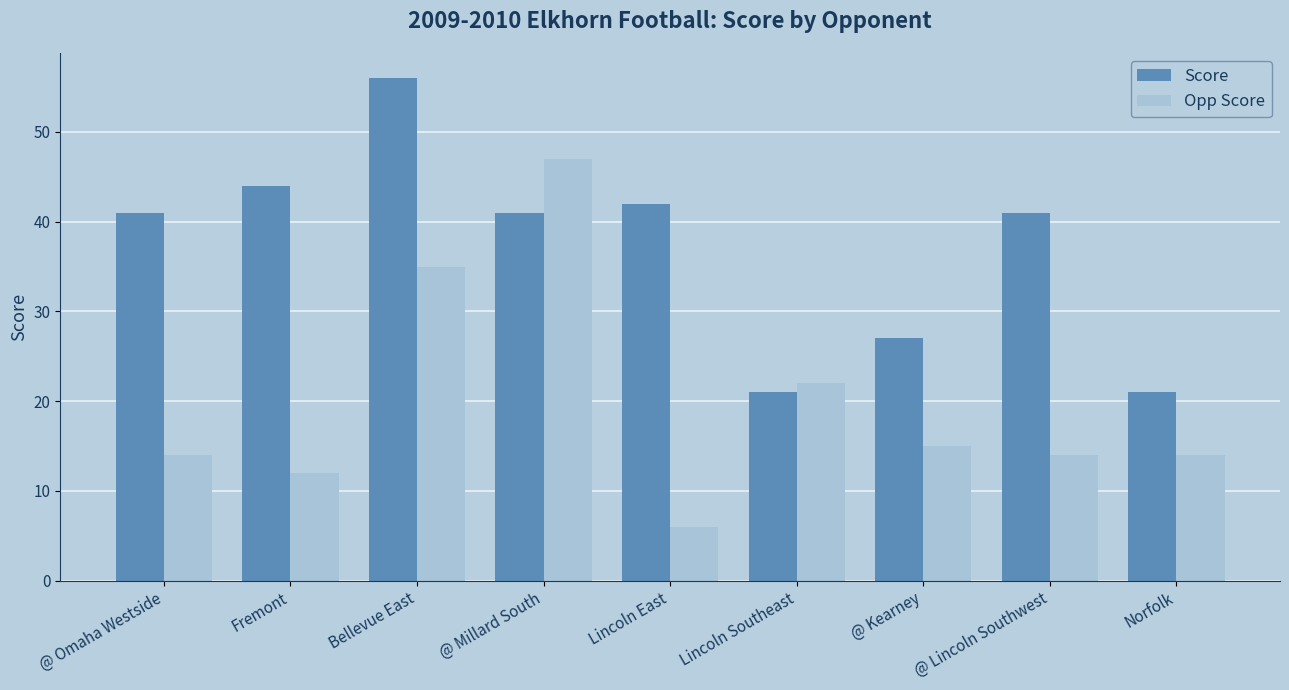

Which series has the largest total across all categories?

Score